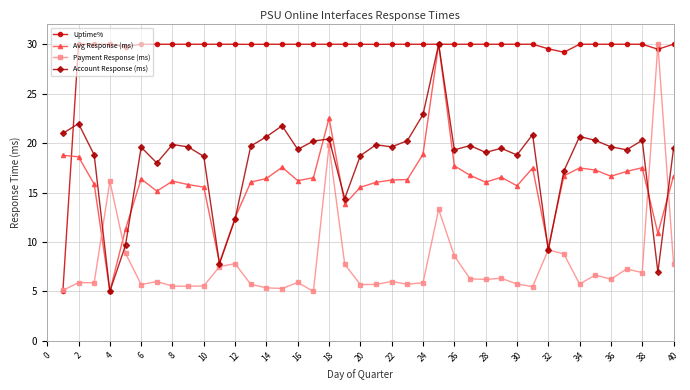

True or false: Account Response (ms) and Payment Response (ms) intersect in this chart.

True